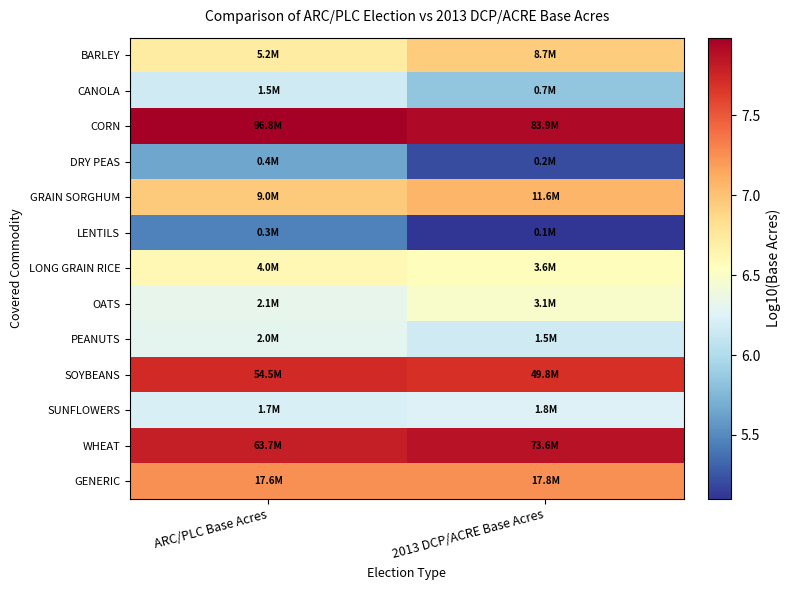

What is the smallest value displayed?

5.1